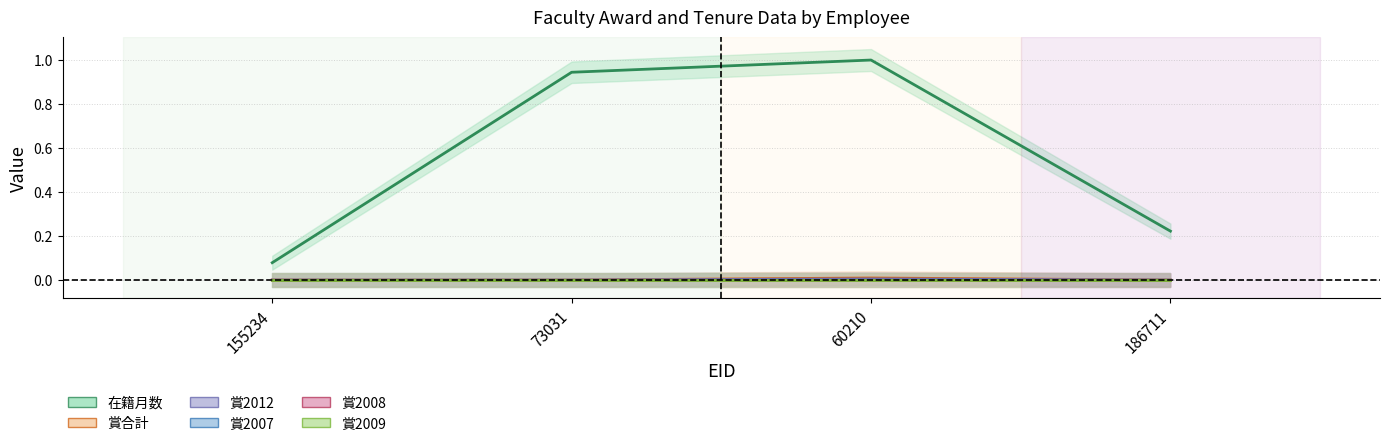

True or false: 賞2012 has more than 2 interior local peaks.

False